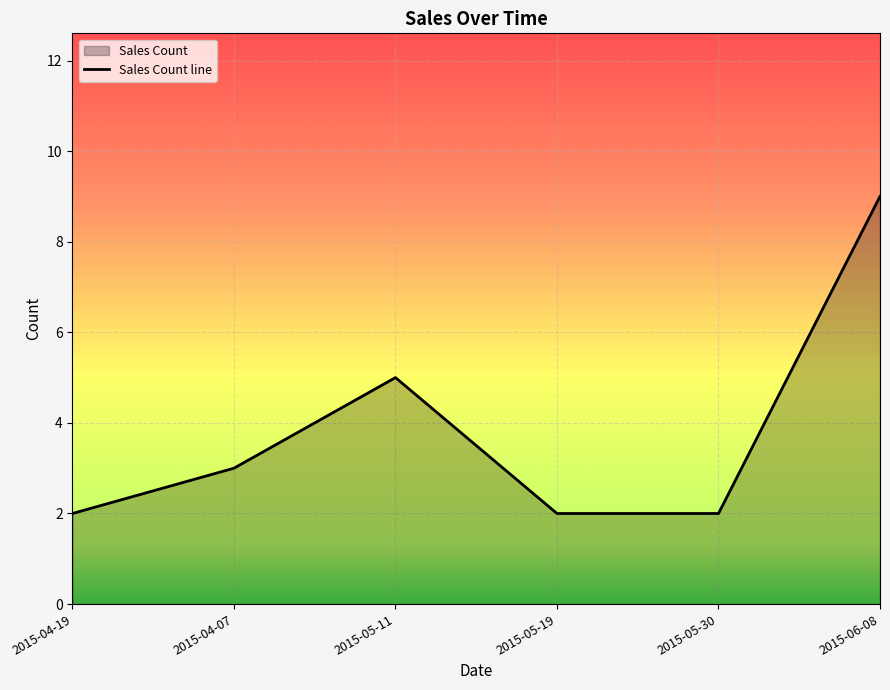

How many interior local peaks (higher than both neighbors) does the data have?

1